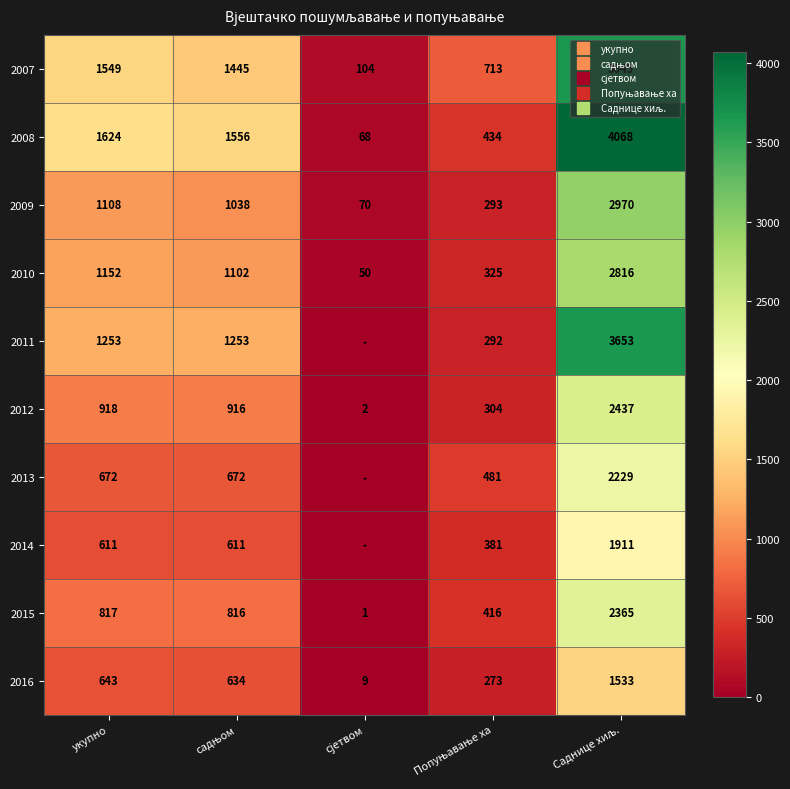

True or false: 2010 has a value of 50 at сјетвом.

True